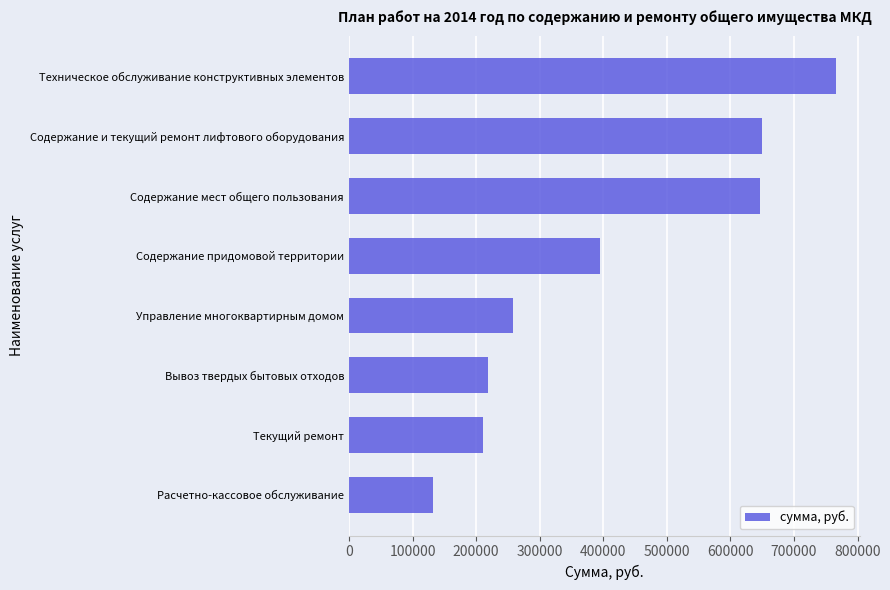

How many data points are less than 394283?

4